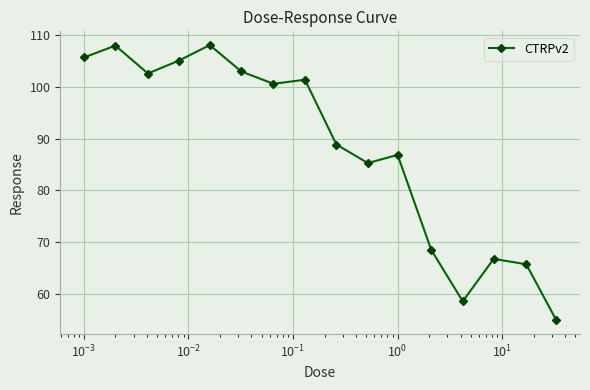

How many lines are shown in the chart?

1